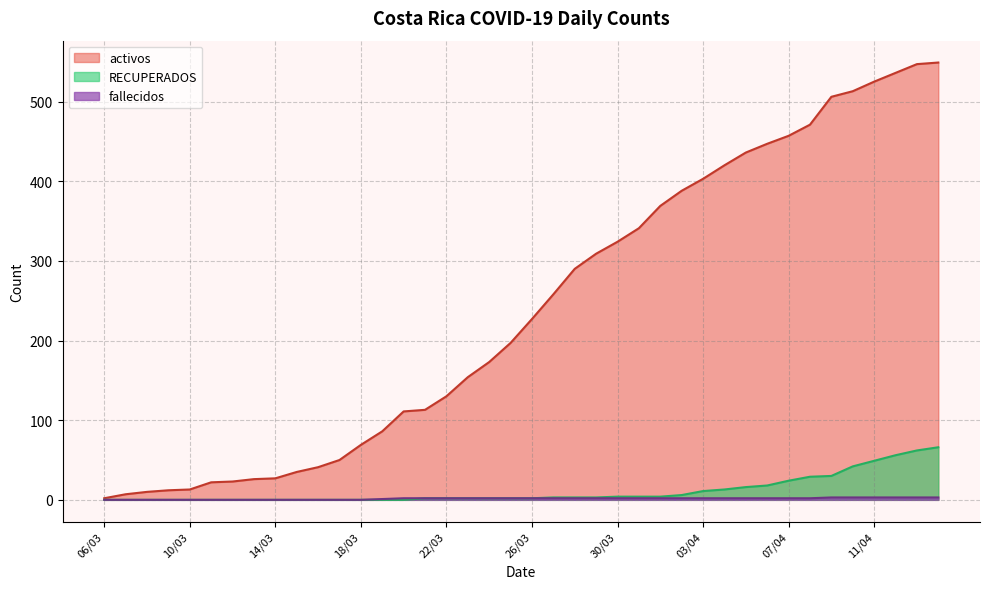

Does the chart display data point markers on the line(s)?

No